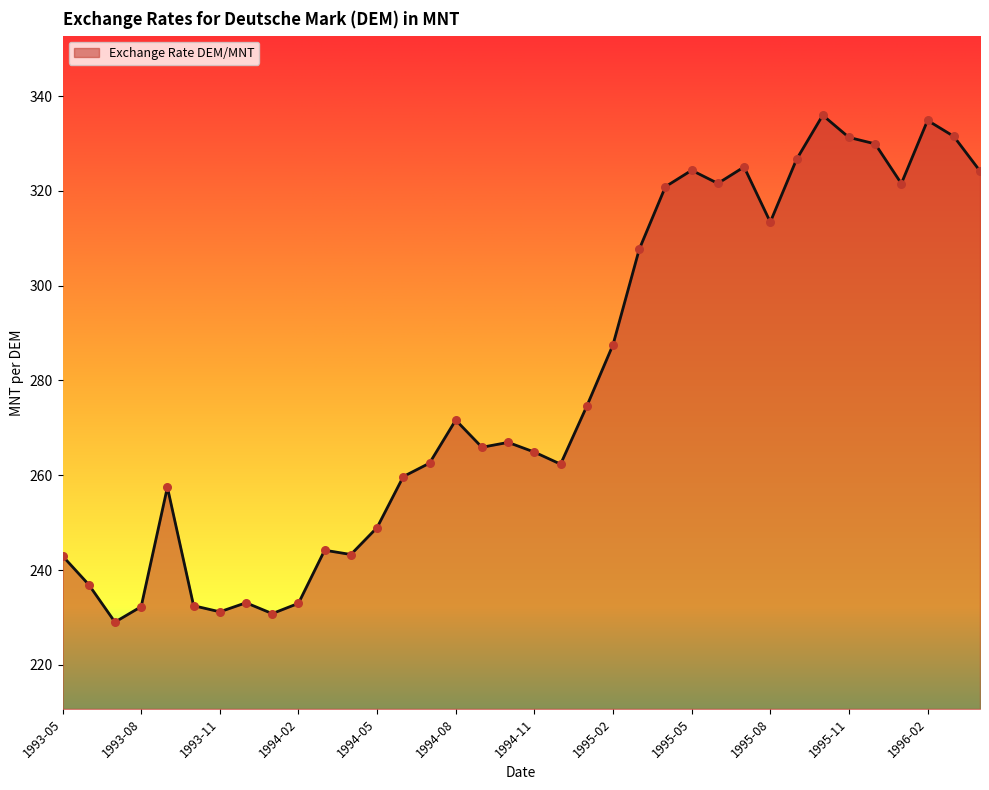

What is the difference between the maximum and minimum values?

107.0